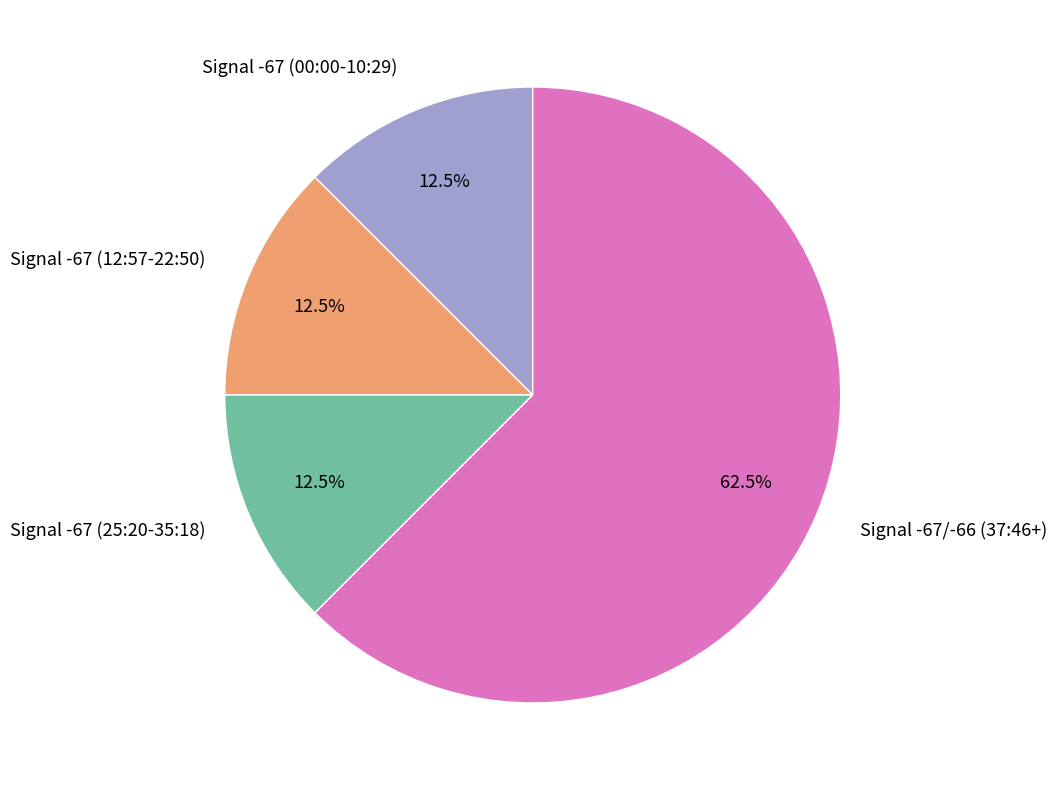

What is the largest slice in the pie chart?

Signal -67/-66 (37:46+)